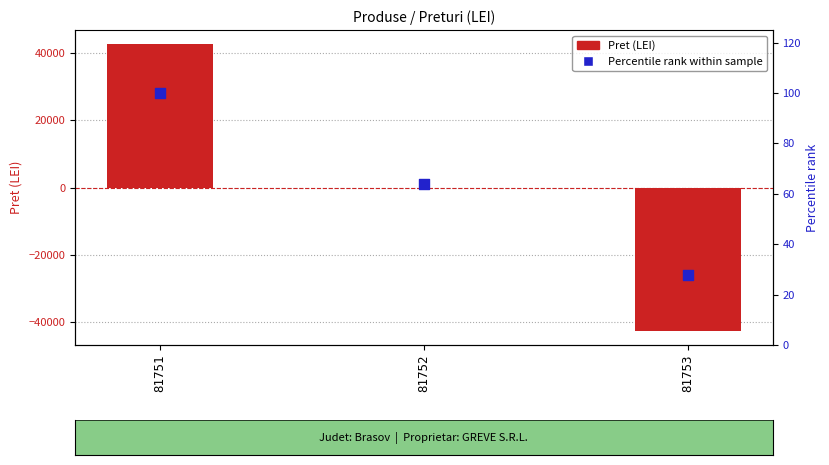

Which series has the largest Y range (max minus min)?

Pret (LEI)